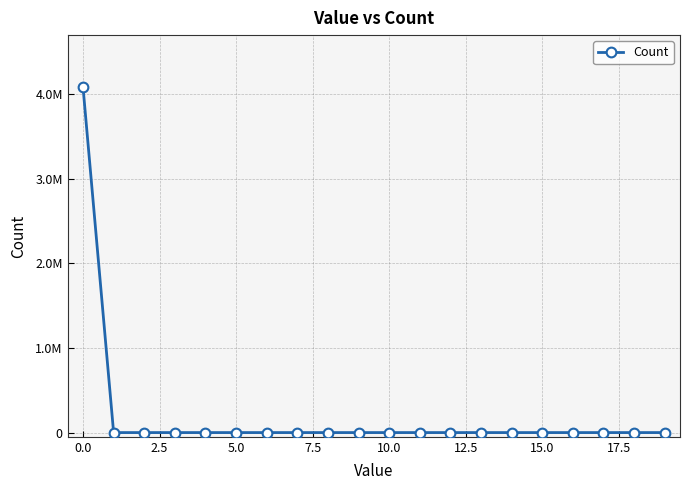

How many positive values are there?

1